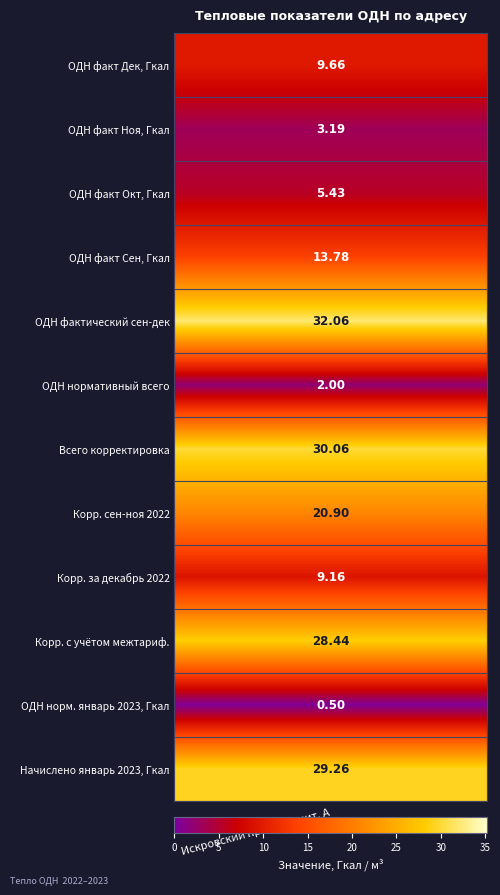

The value at 7 is 20.9. True or false?

True